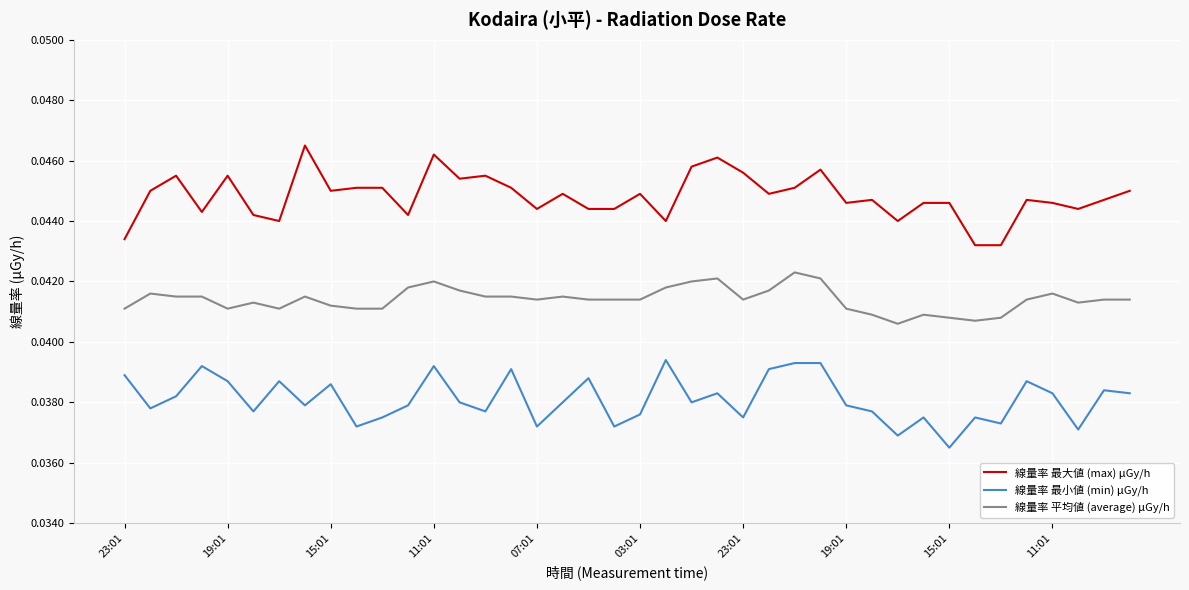

List the series in order of their overall mean, highest first.

線量率 最大値 (max) μGy/h, 線量率 平均値 (average) μGy/h, 線量率 最小値 (min) μGy/h